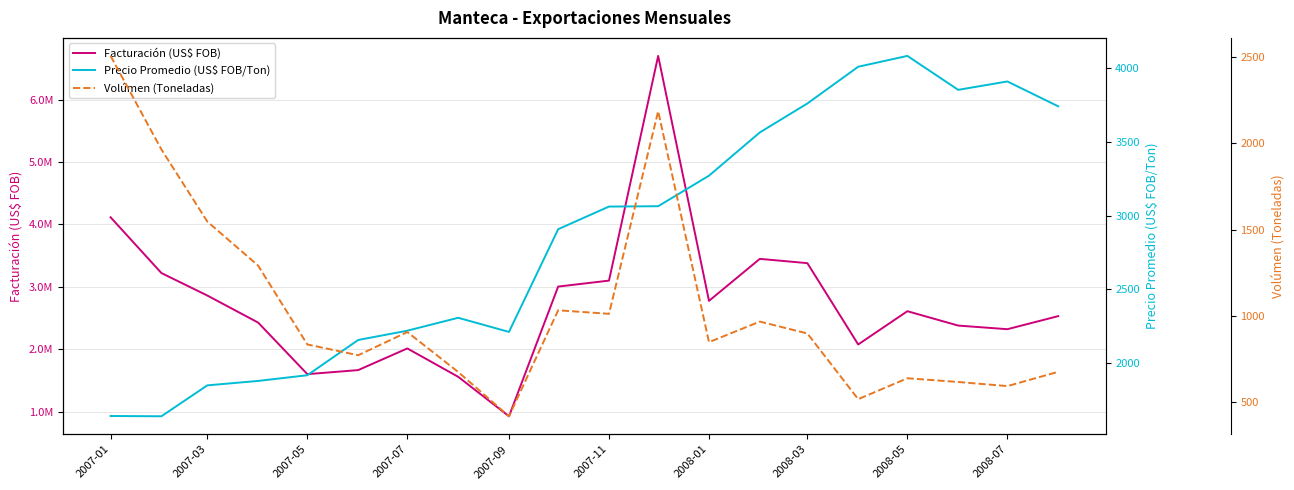

What are all the series names shown in the legend?

Facturación (US$ FOB), Precio Promedio (US$ FOB/Ton), Volúmen (Toneladas)